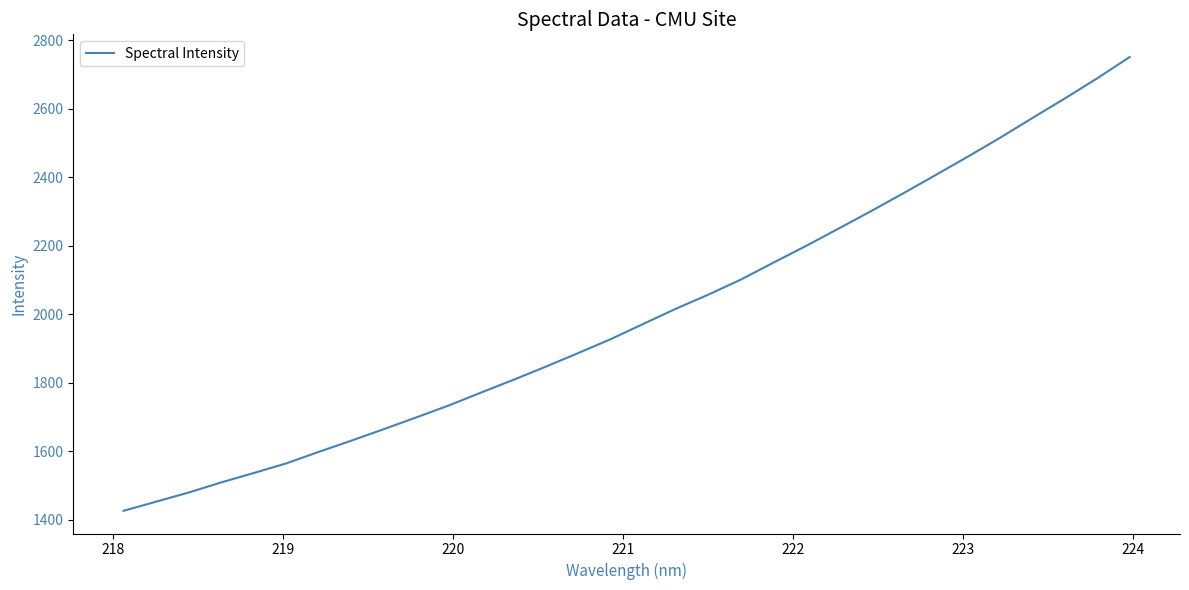

What is the greatest value displayed?

2750.6